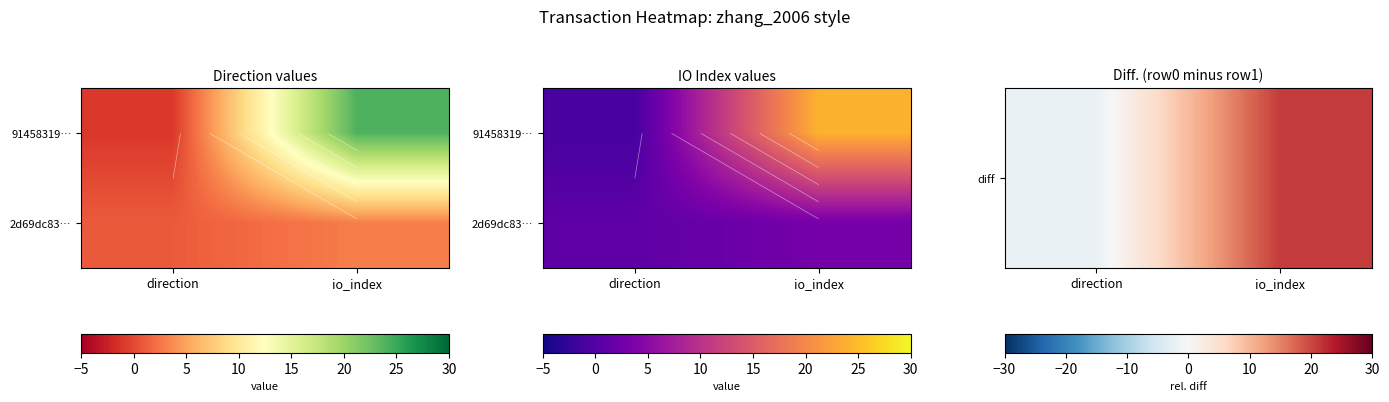

Count the number of data series in this chart.

2